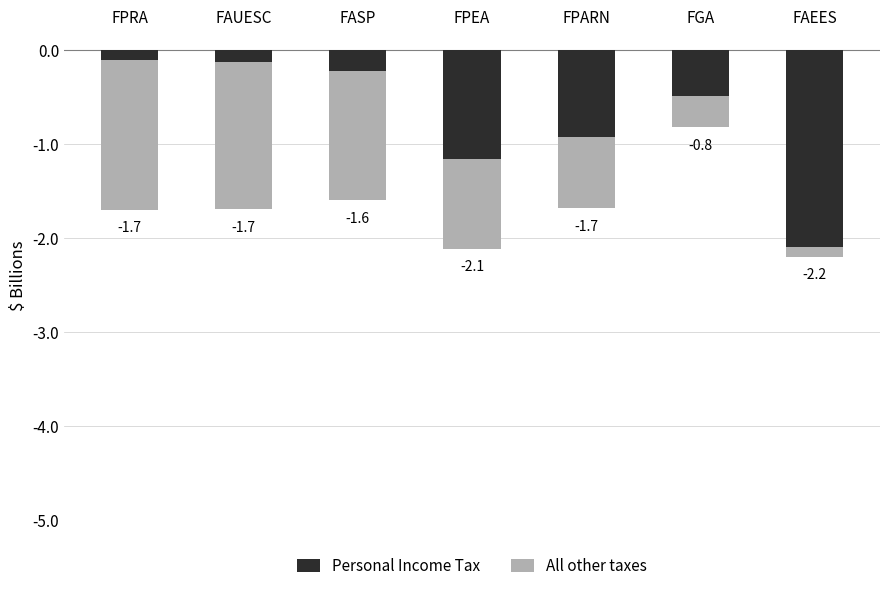

Reading left to right, what are all the values shown in this chart?

Personal Income Tax: FPRA=-0.1	FAUESC=-0.1	FASP=-0.2	FPEA=-1.2	FPARN=-0.9	FGA=-0.5	FAEES=-2.1
All other taxes: FPRA=-1.6	FAUESC=-1.6	FASP=-1.4	FPEA=-1.0	FPARN=-0.8	FGA=-0.3	FAEES=-0.1